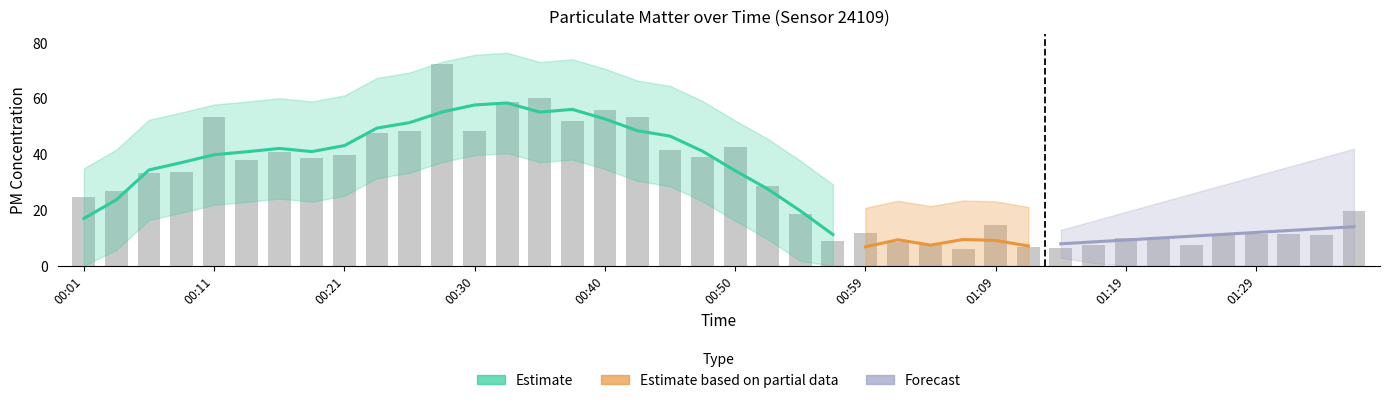

What is the label of the 20th bar from the right?

00:50